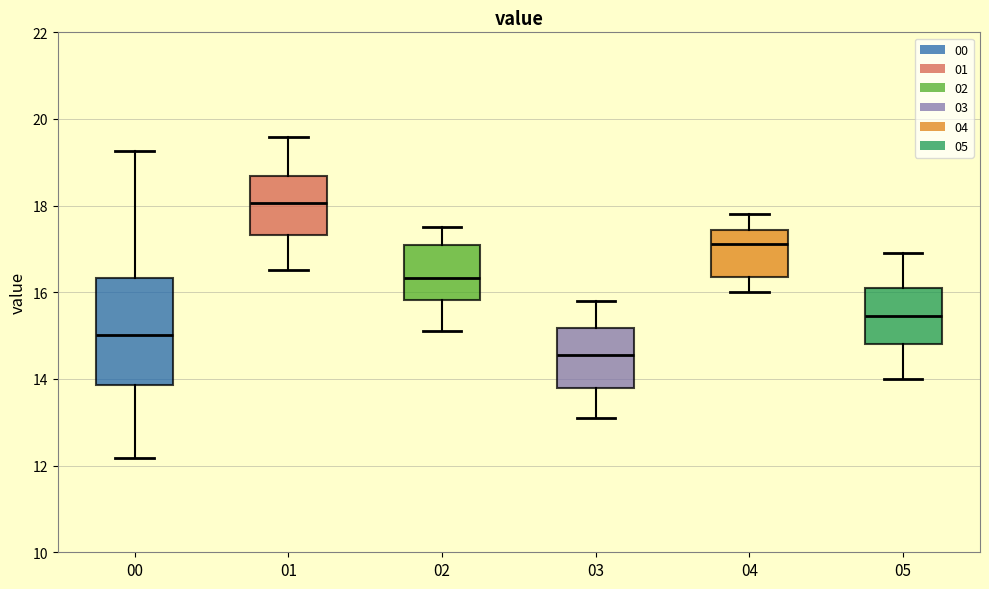

Which box's median line is the lowest?

03